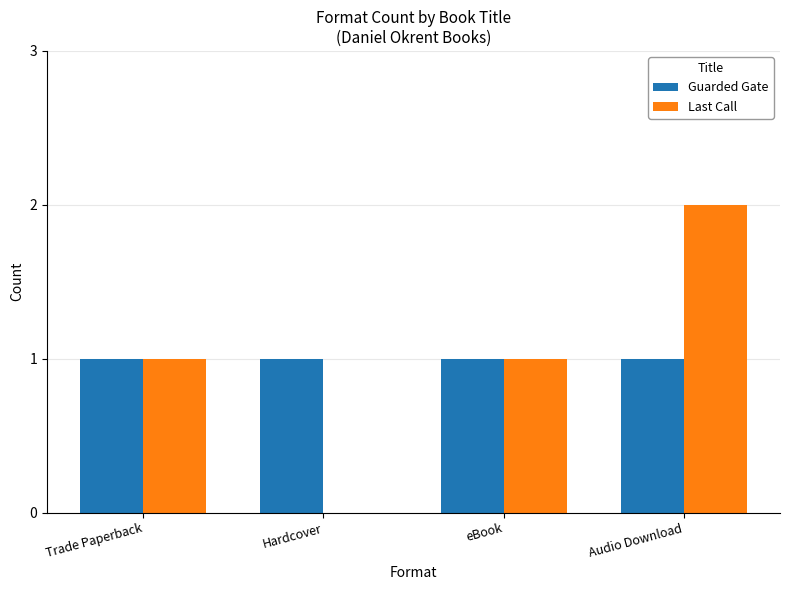

Between Trade Paperback and Audio Download, which series saw the biggest shift?

Last Call